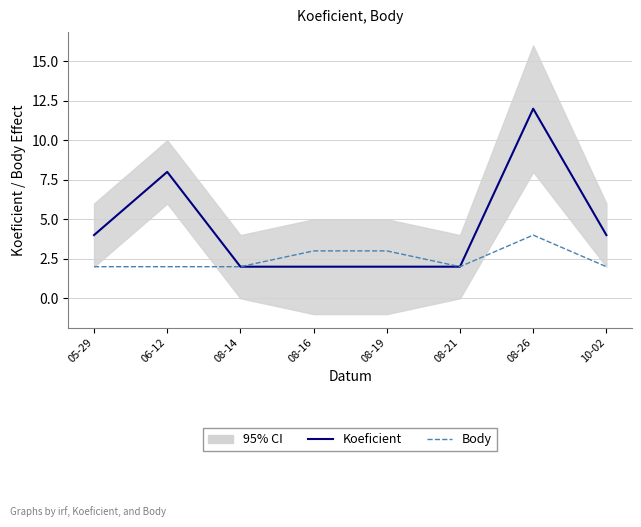

List the series in order of their peak value, highest first.

Koeficient, Body